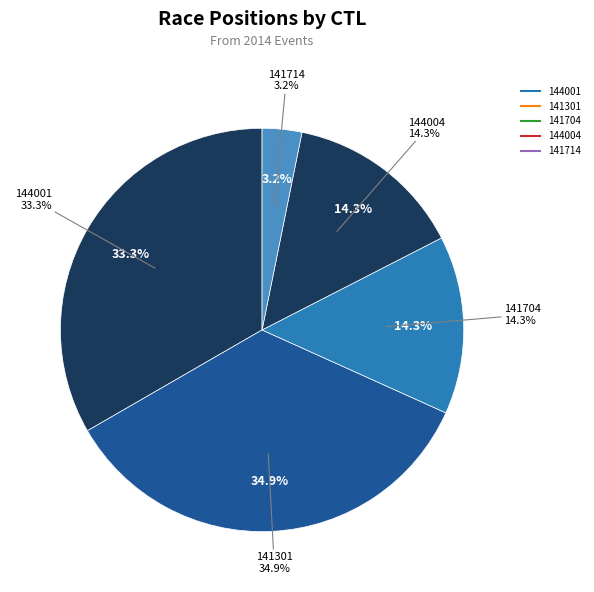

Rank the categories by value from highest to lowest.

141301, 144001, 141704, 144004, 141714